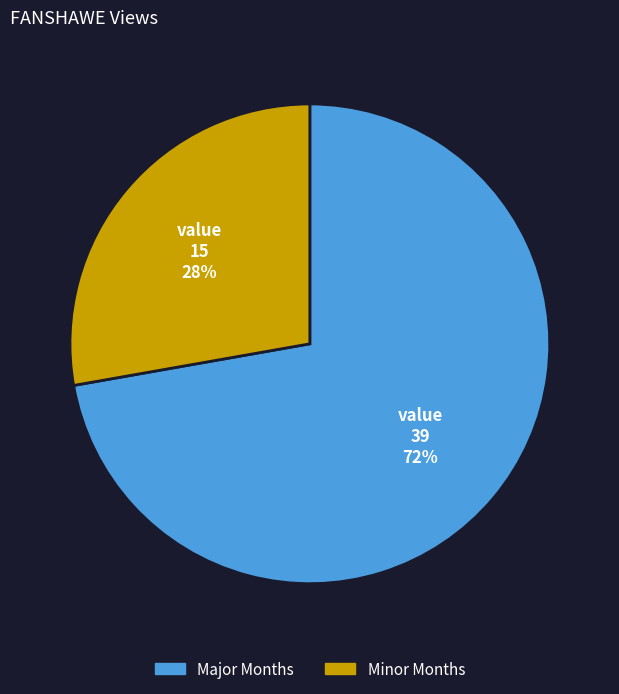

True or false: Major Months accounts for 72% of the total.

True